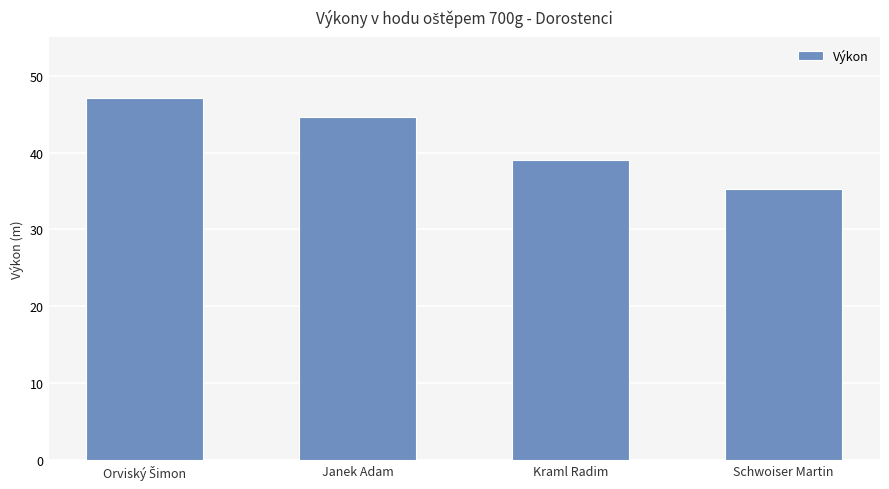

Is it true that the value at Schwoiser Martin is 35.2?

True